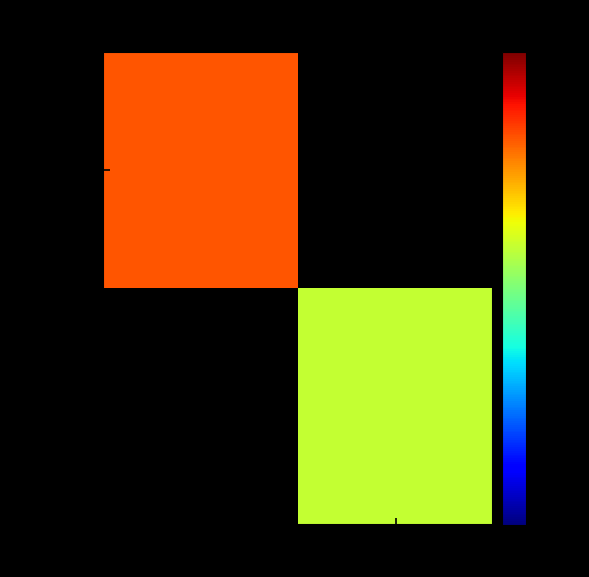

What is the approximate value of b82515e2… at -1?

43.0